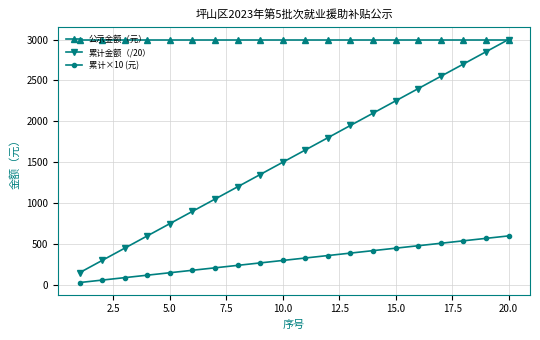

Which series has the widest spread of values?

累计金额（/20）